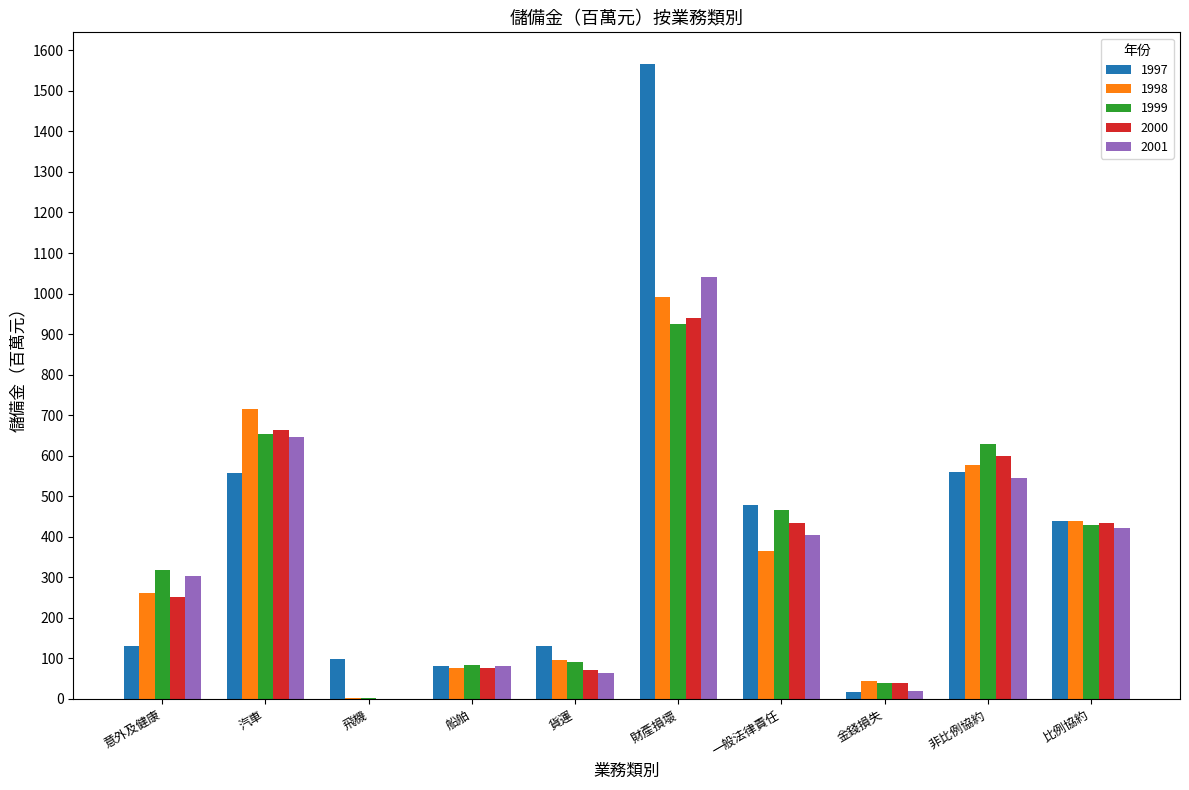

At which category does the chart reach its peak across all series?

財產損壞